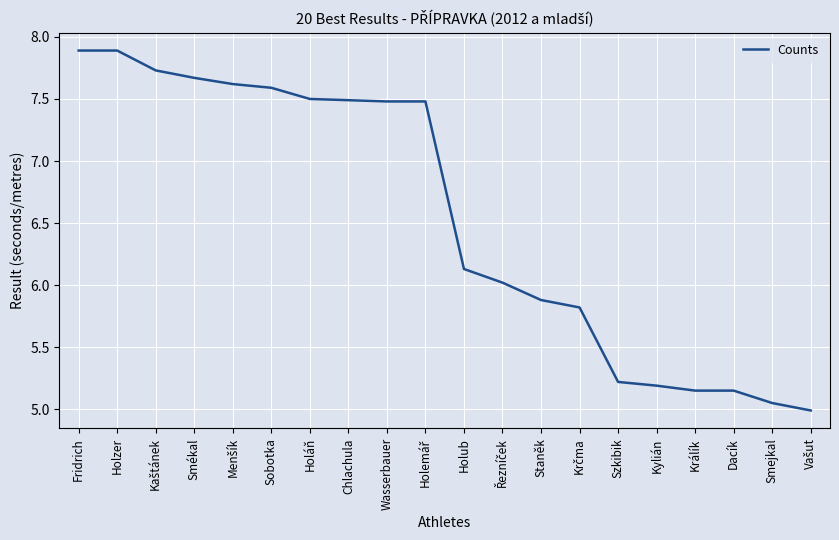

Is this an area chart (filled region under the line)?

No